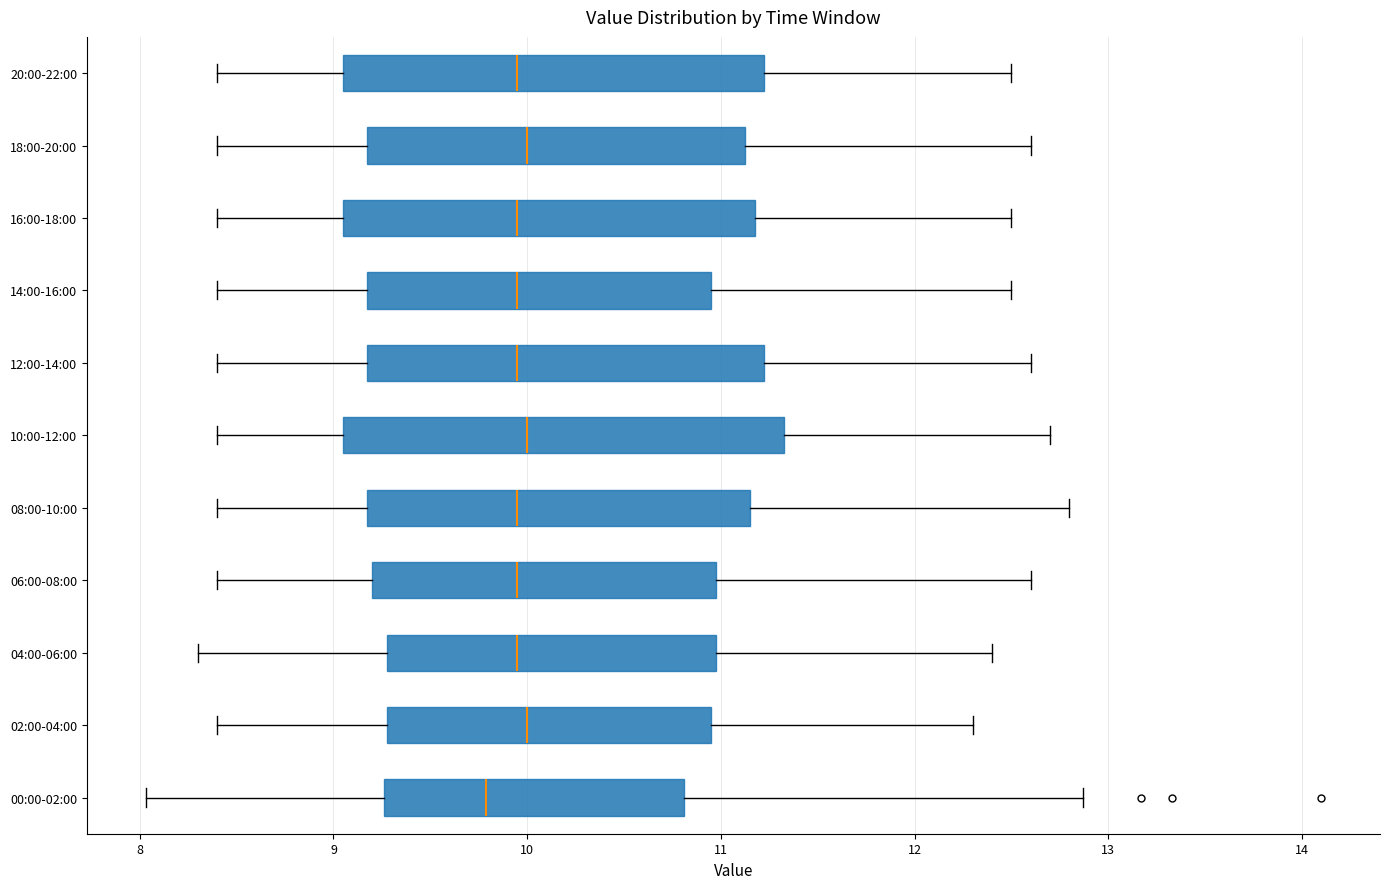

Where is the left edge of the box for 18:00-20:00 on the x-axis? The values are not printed on the chart, so give them approximately, as read against the axis.

9.2